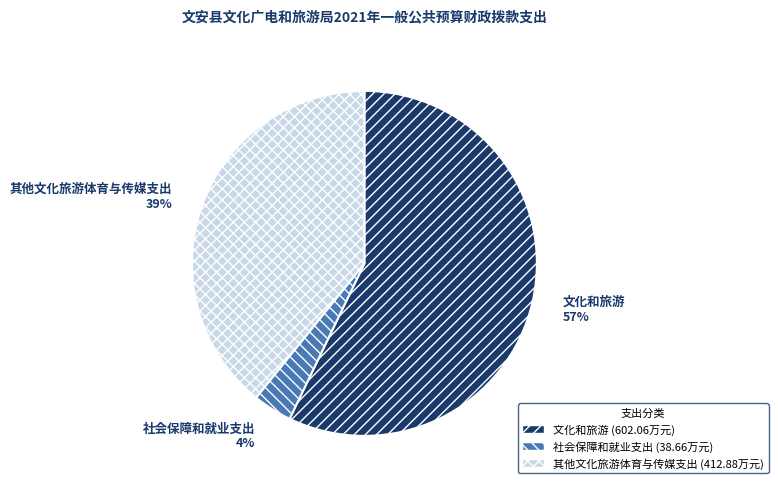

Is it true that 社会保障和就业支出 is 10% of the pie?

False